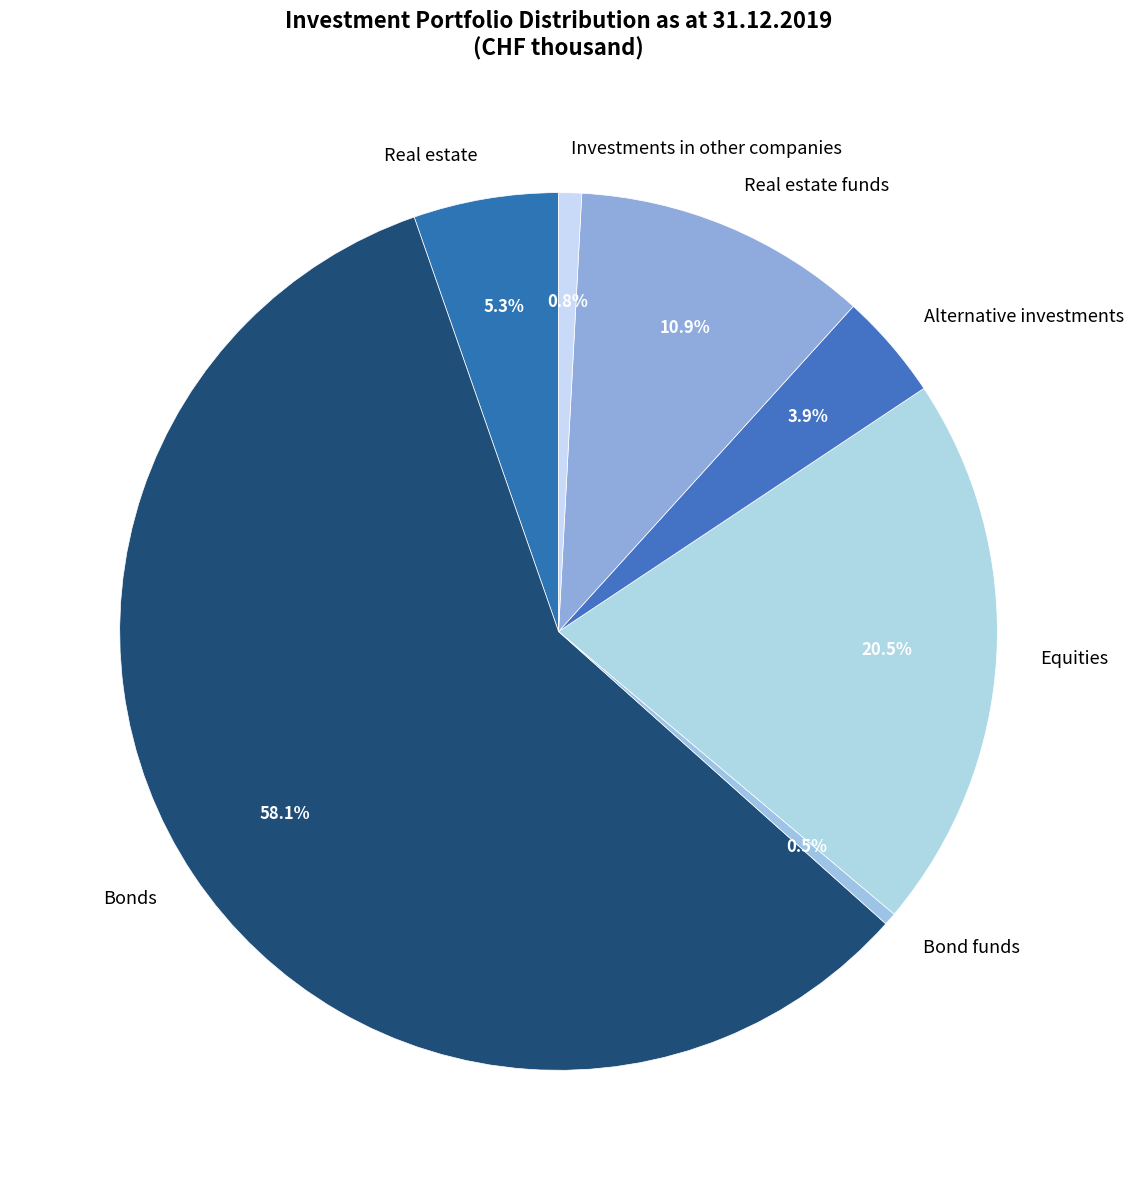

What is the largest slice in the pie chart?

Bonds